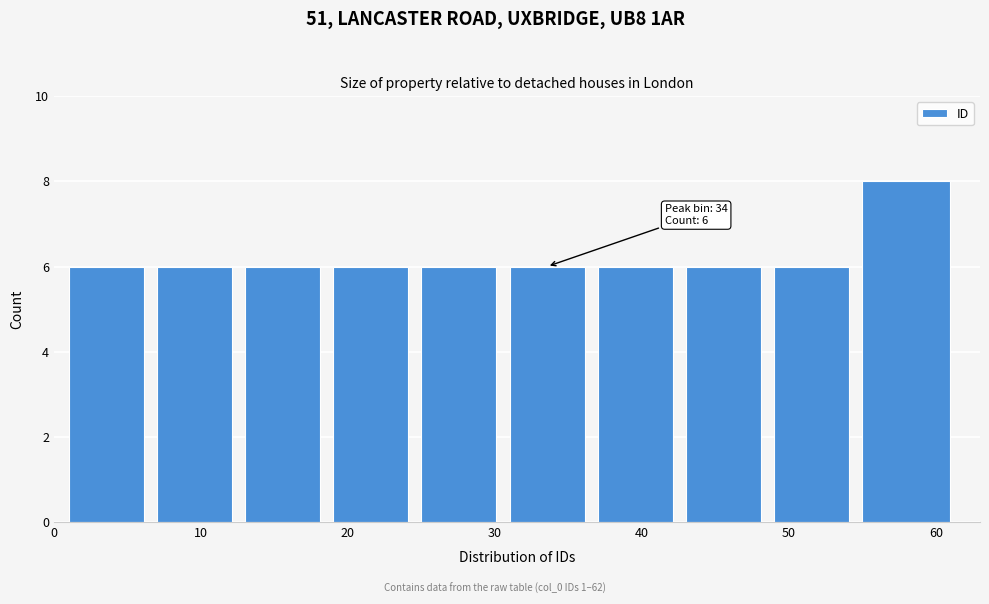

Over which range of the x-axis is the bar tallest?

55 to 62